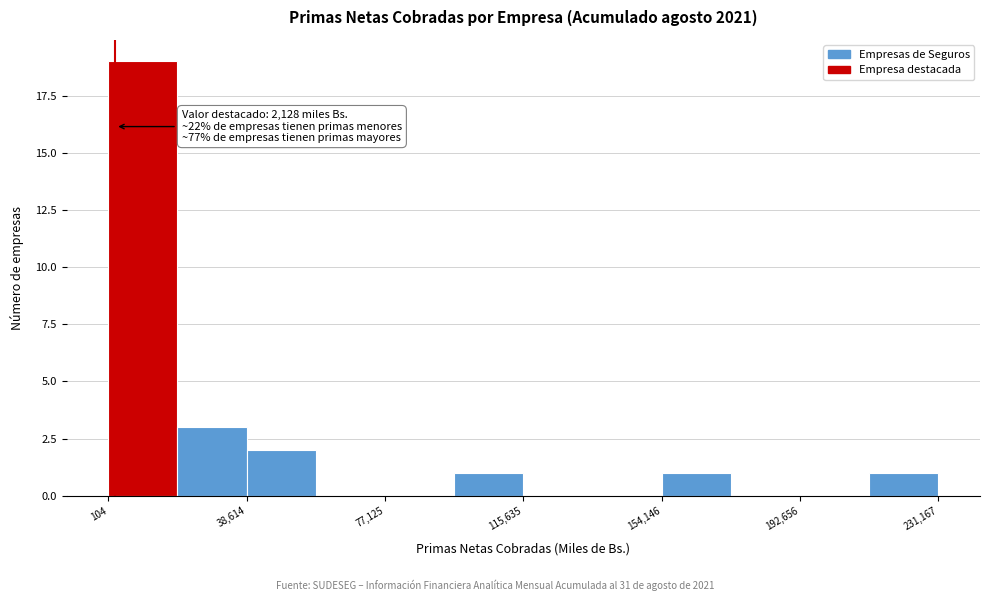

Read against the x-axis, roughly where is the centre of the tallest bar?

10000